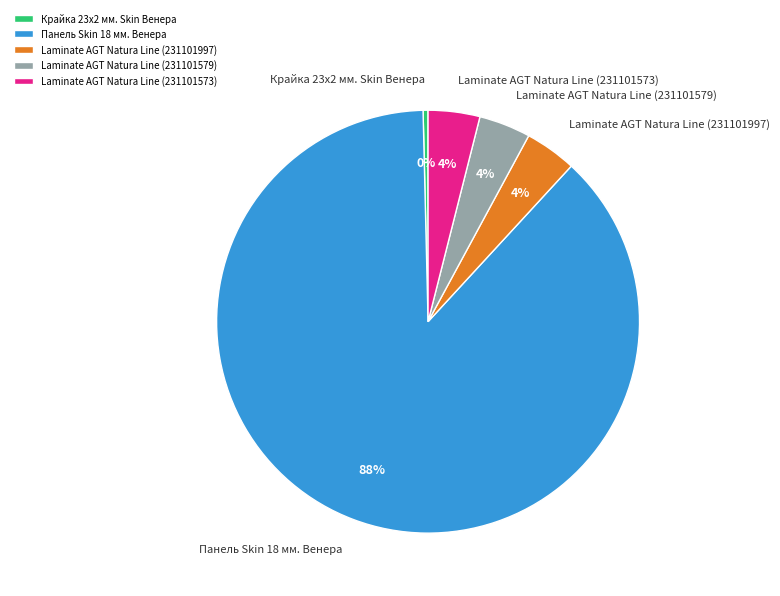

The Laminate AGT Natura Line (231101579) slice represents 4% of the pie. True or false?

True